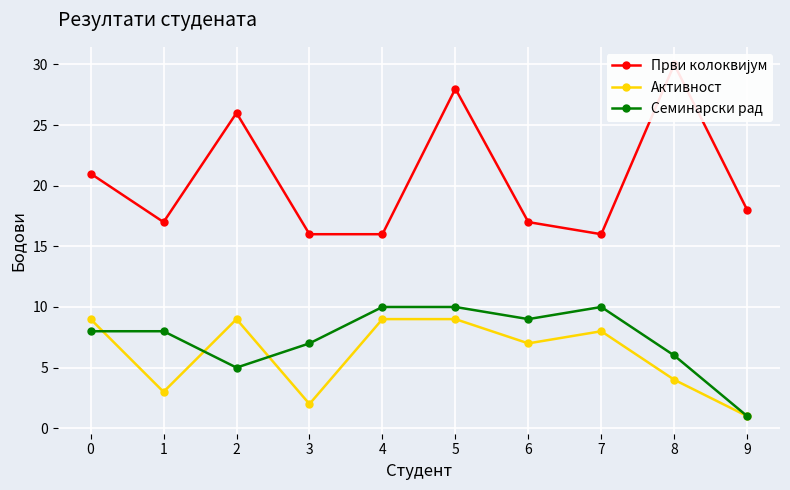

Rank the series by their maximum value, from lowest to highest.

Активност, Семинарски рад, Први колоквијум